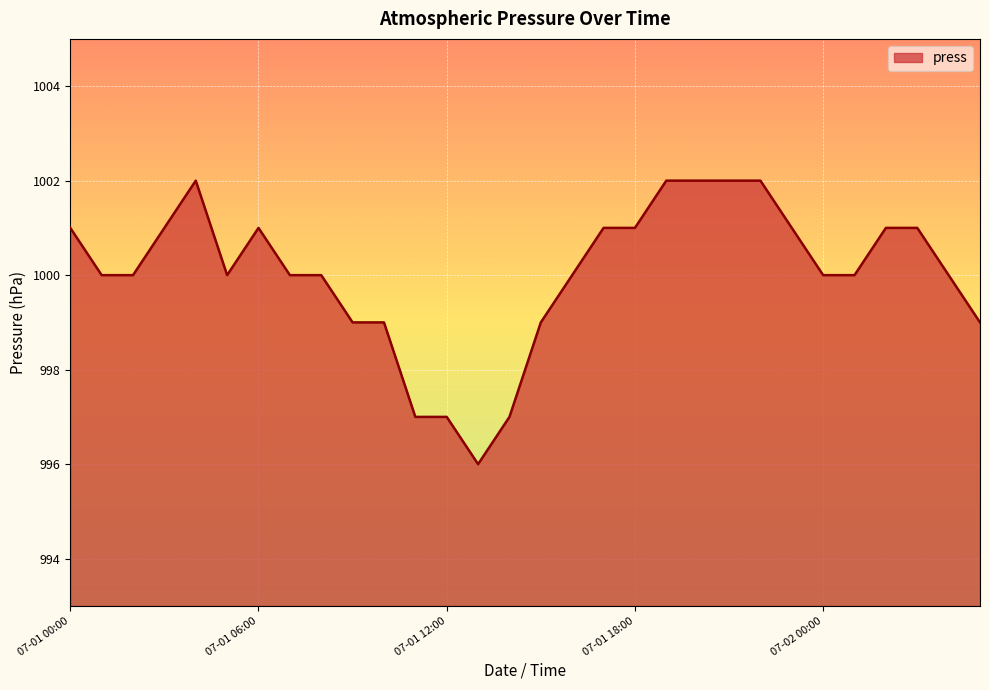

What is the difference between the maximum and minimum values?

6